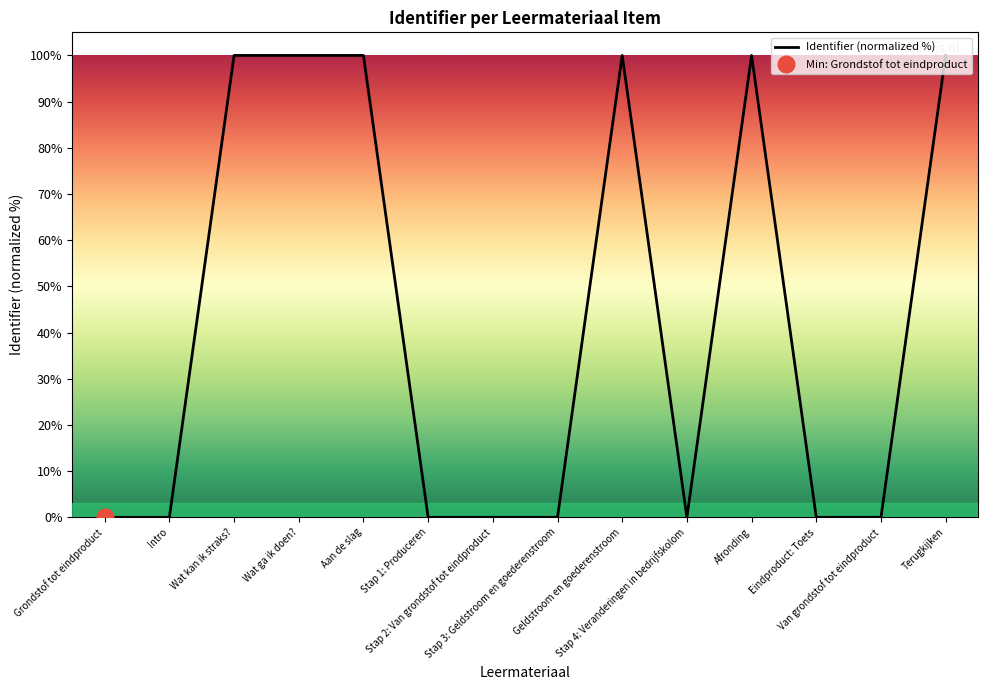

Which has a higher value, Aan de slag or Intro?

Aan de slag